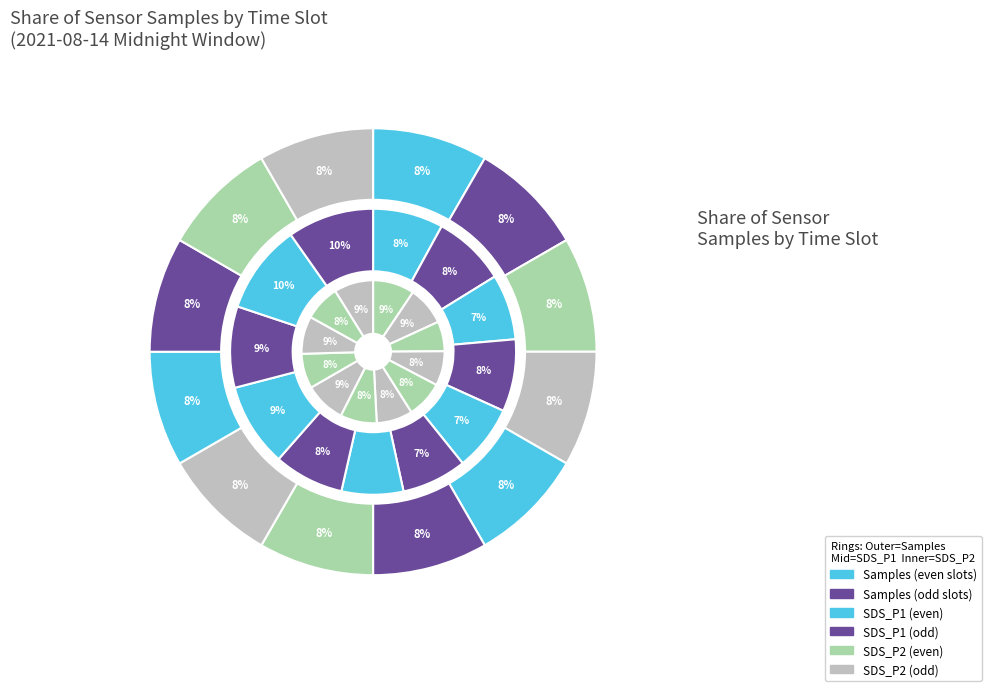

Does 00:28 account for over 50% of the chart?

No